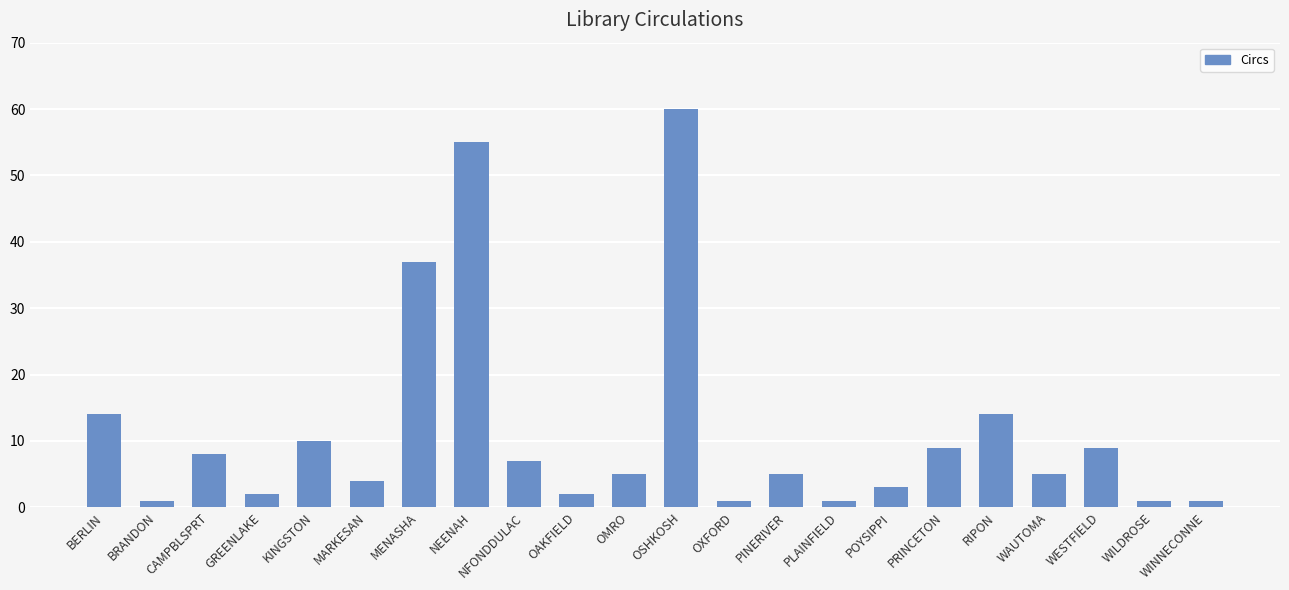

What is the greatest value displayed?

60